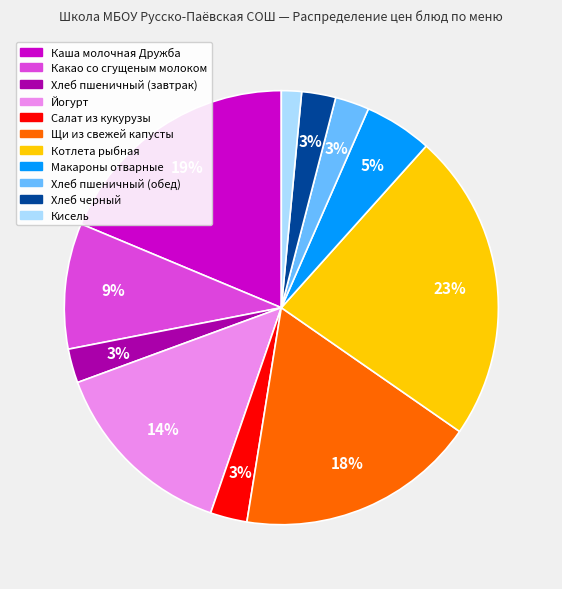

Which has a higher value, Йогурт or Котлета рыбная?

Котлета рыбная